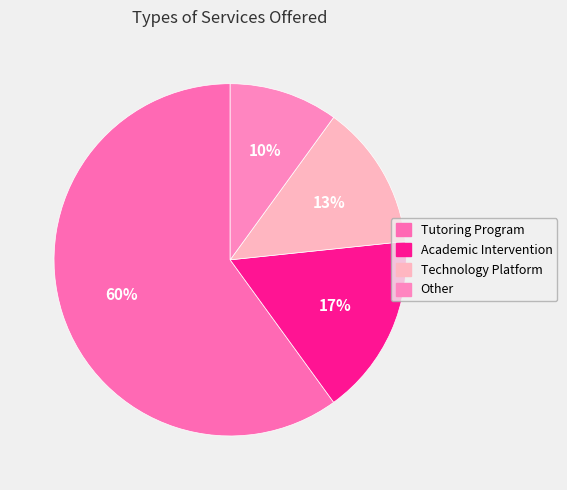

How many slices are in this pie chart?

4